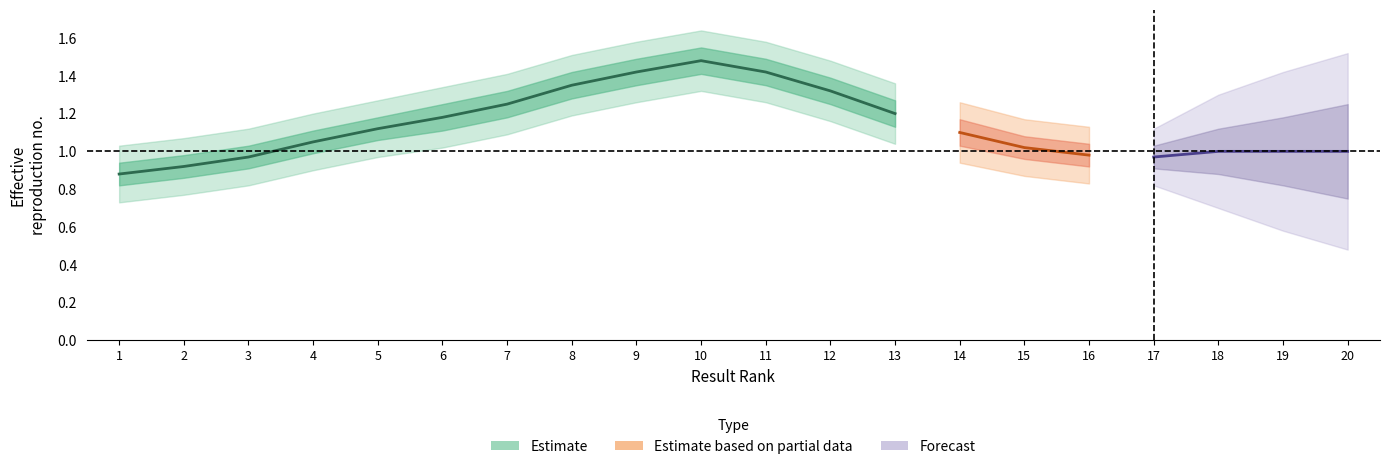

How many data points does each series have?

20